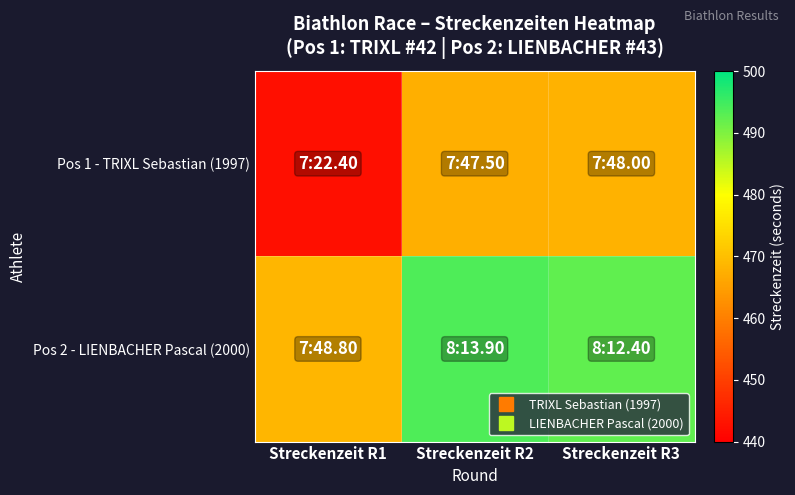

At which category is the sum across all series the highest?

Streckenzeit R2